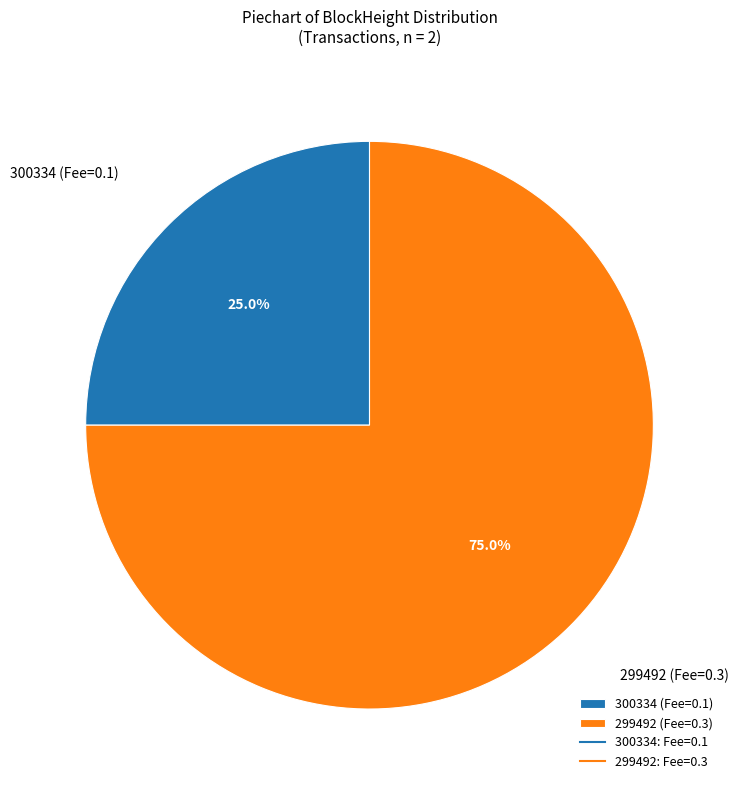

Does any single category account for the majority?

Yes